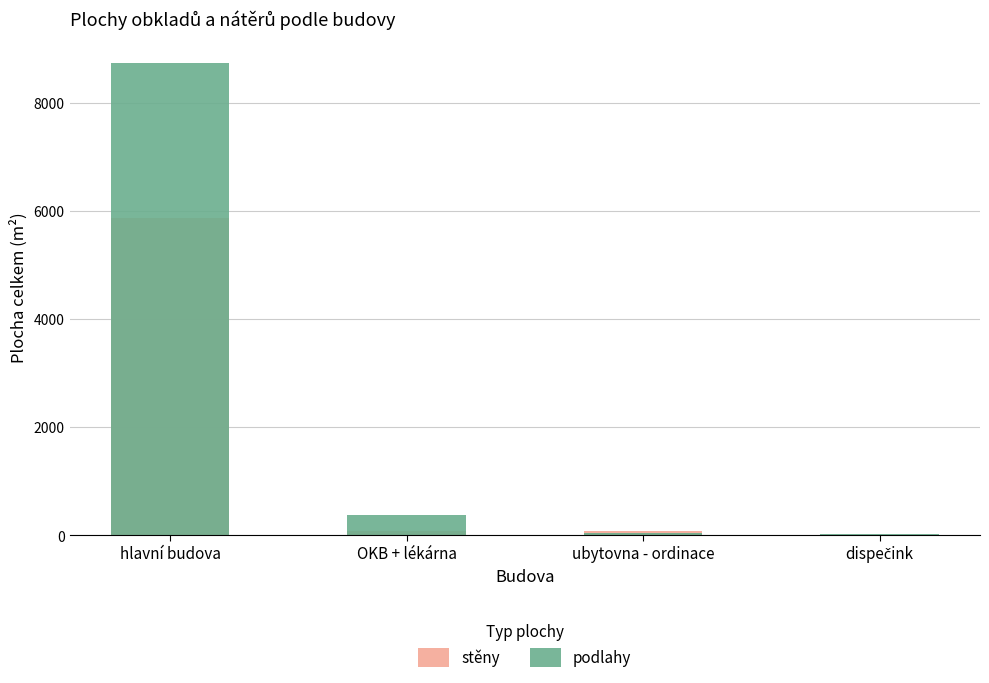

What position from the left is ubytovna - ordinace?

3